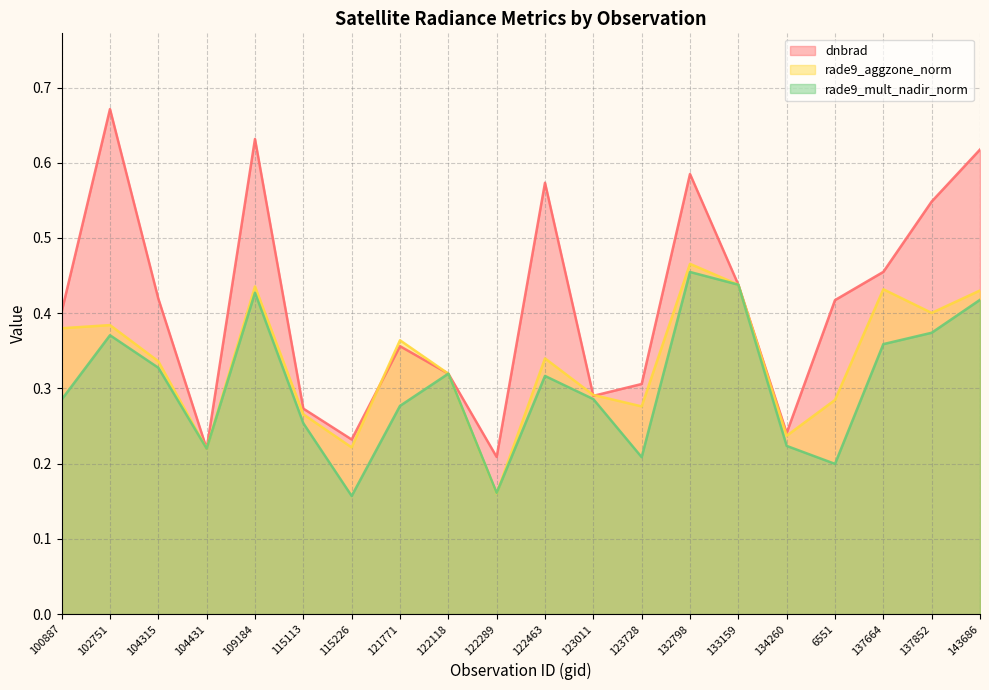

Reading left to right, list all the values displayed in this chart.

dnbrad: 0.4	0.7	0.4	0.2	0.6	0.3	0.2	0.4	0.3	0.2	0.6	0.3	0.3	0.6	0.4	0.2	0.4	0.5	0.5	0.6
rade9_aggzone_norm: 0.4	0.4	0.3	0.2	0.4	0.3	0.2	0.4	0.3	0.2	0.3	0.3	0.3	0.5	0.4	0.2	0.3	0.4	0.4	0.4
rade9_mult_nadir_norm: 0.3	0.4	0.3	0.2	0.4	0.3	0.2	0.3	0.3	0.2	0.3	0.3	0.2	0.5	0.4	0.2	0.2	0.4	0.4	0.4